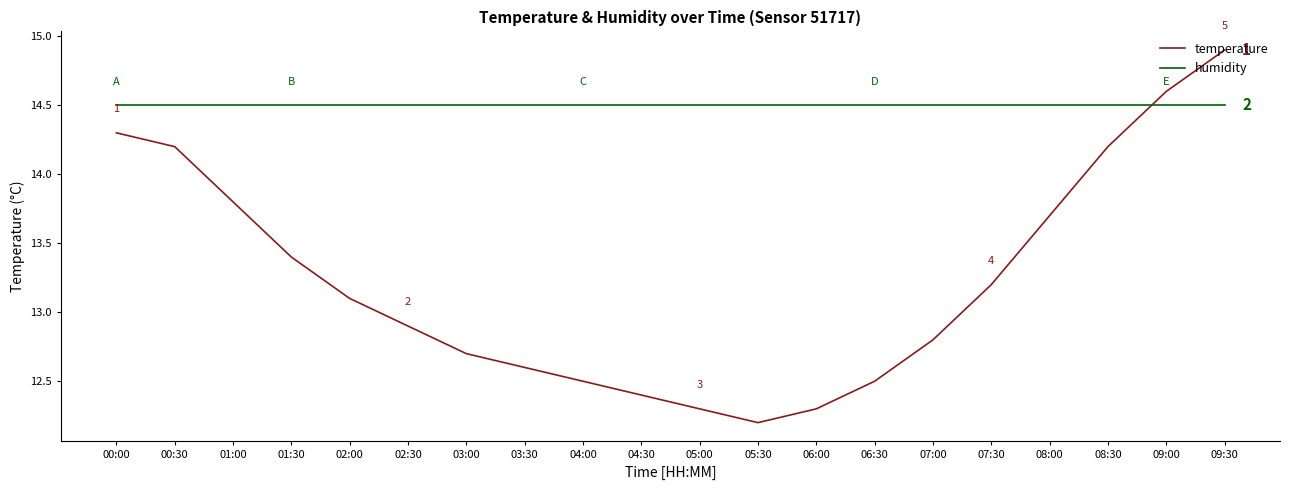

Read the temperature value at 00:30.

14.2